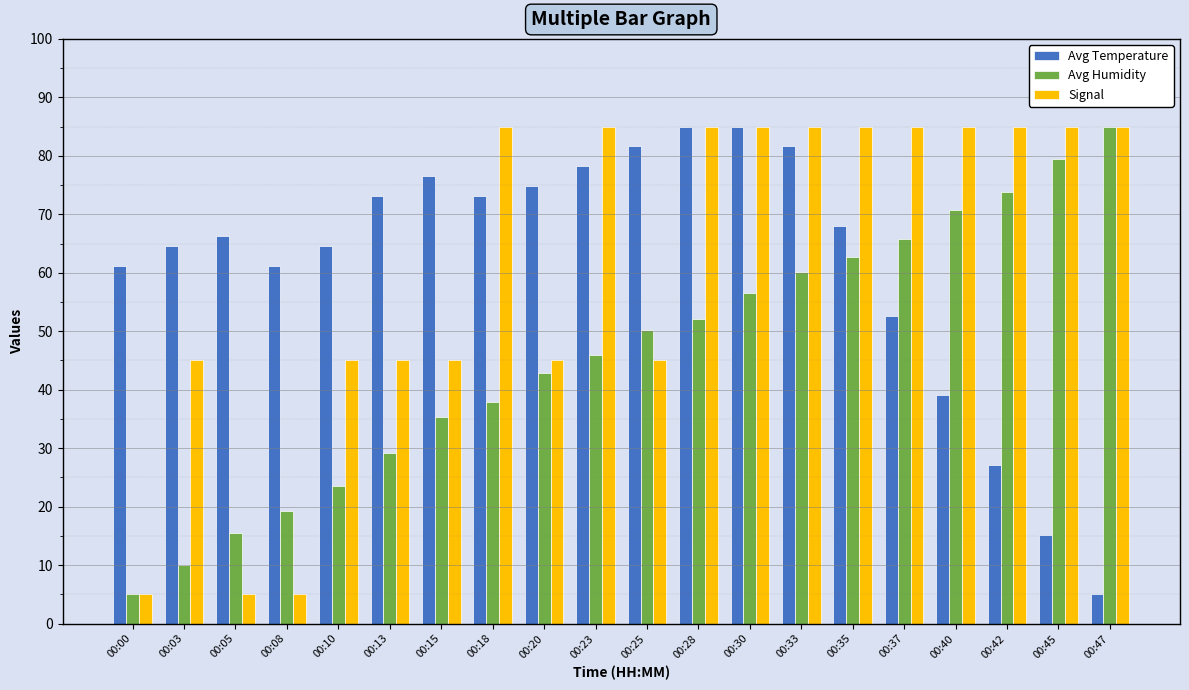

Which series changed the most between 00:00 and 00:05?

Avg Humidity